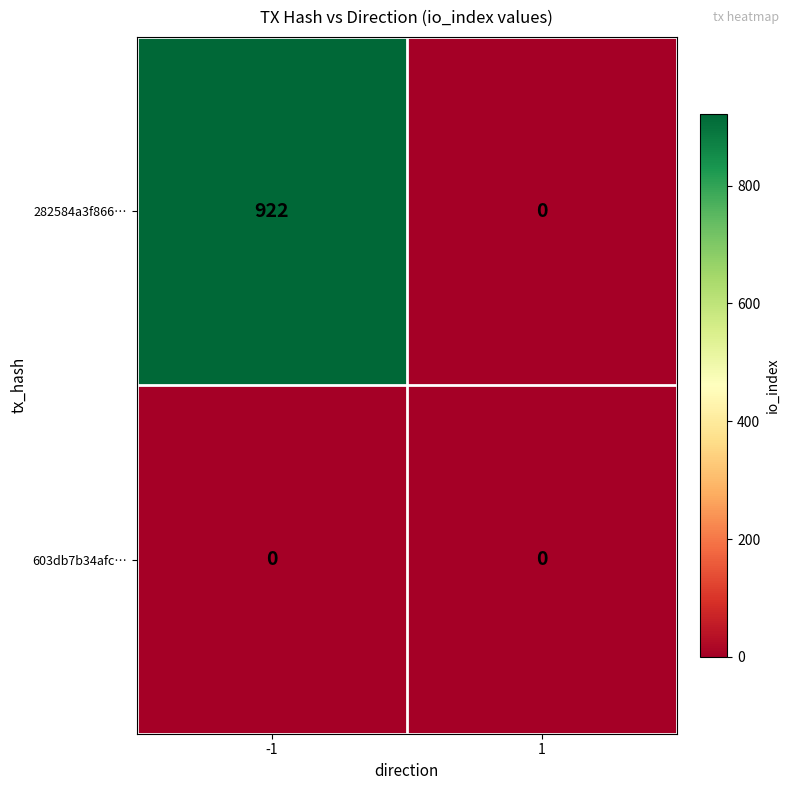

Which series has the widest spread of values?

282584a3f866…